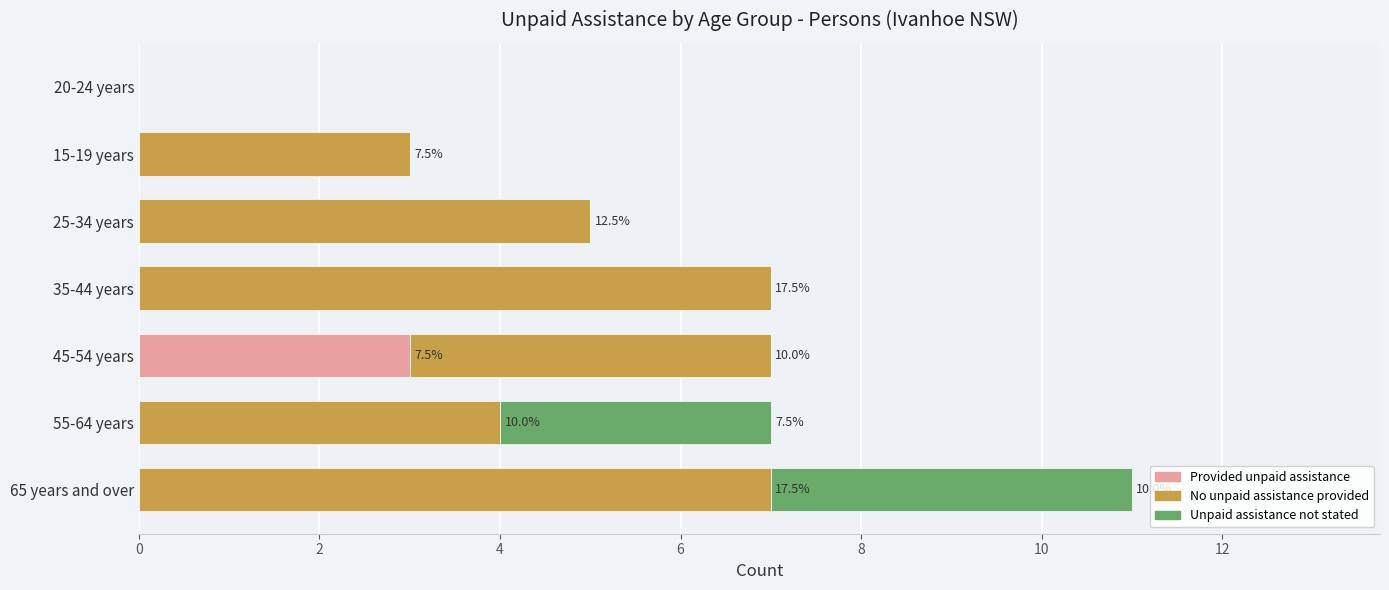

True or false: Provided unpaid assistance has a value of -2 at 65 years and over.

False